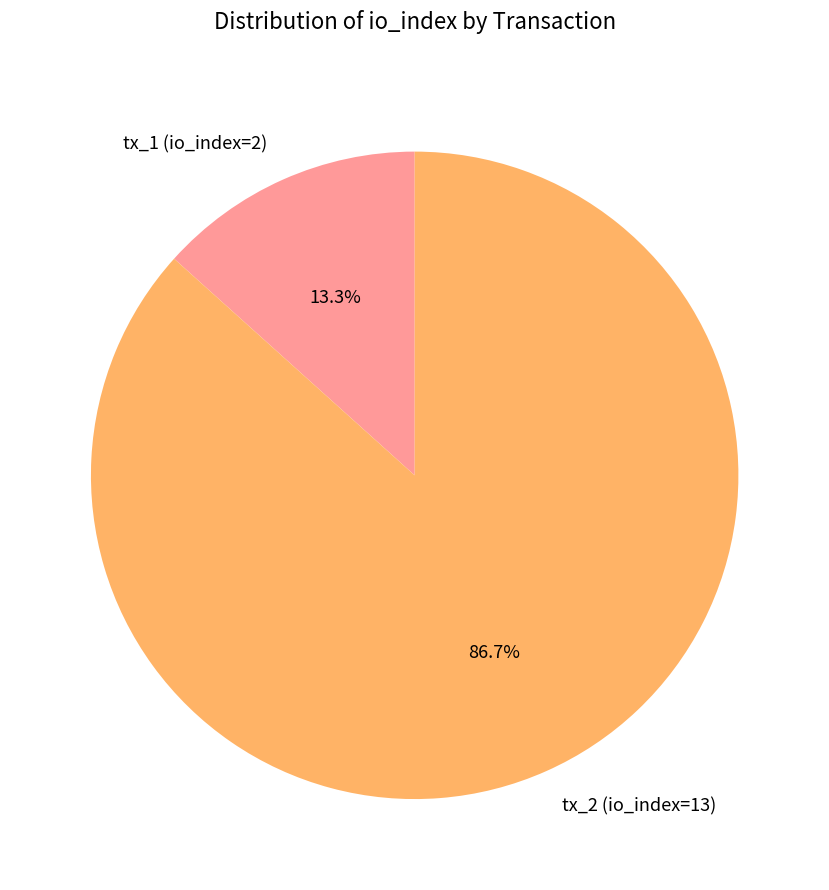

Between tx_1 (io_index=2) and tx_2 (io_index=13), which is larger?

tx_2 (io_index=13)